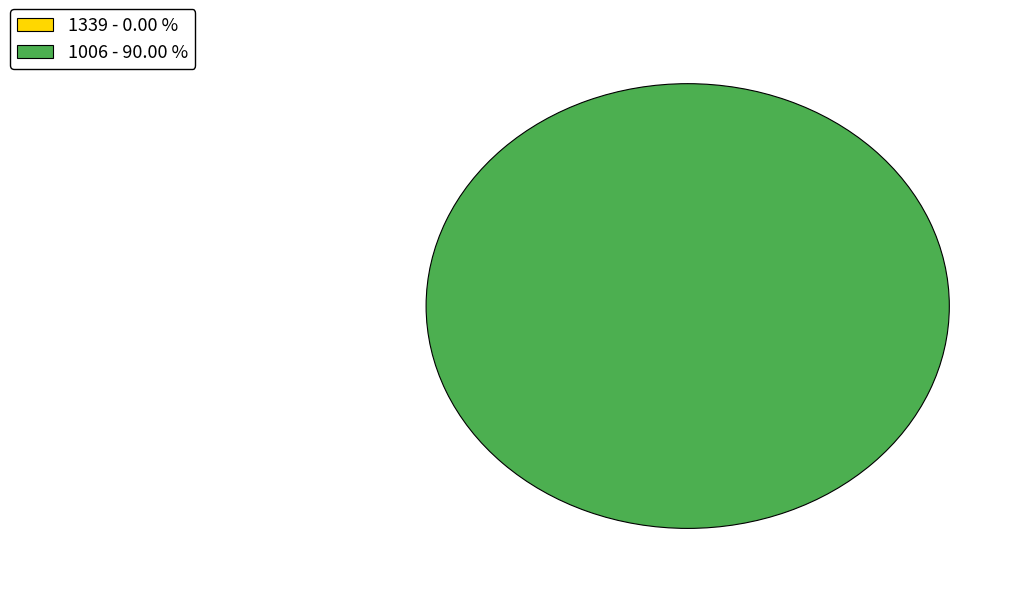

Count the number of slices in the pie.

2